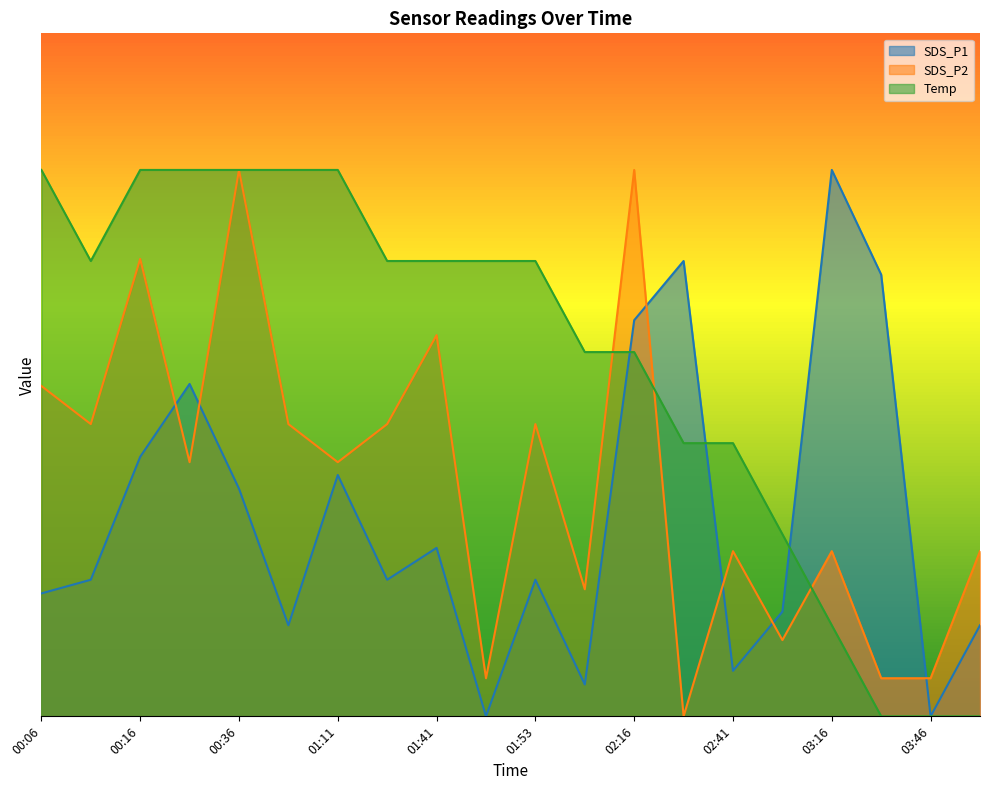

Reading left to right, what are all the values shown in this chart?

SDS_P1: 0.5	0.5	1.0	1.2	0.8	0.3	0.9	0.5	0.6	0.0	0.5	0.1	1.4	1.7	0.2	0.4	2.0	1.6	0.0	0.3
SDS_P2: 1.2	1.1	1.7	0.9	2.0	1.1	0.9	1.1	1.4	0.1	1.1	0.5	2.0	0.0	0.6	0.3	0.6	0.1	0.1	0.6
Temp: 2.0	1.7	2.0	2.0	2.0	2.0	2.0	1.7	1.7	1.7	1.7	1.3	1.3	1.0	1.0	0.7	0.3	0.0	0.0	0.0